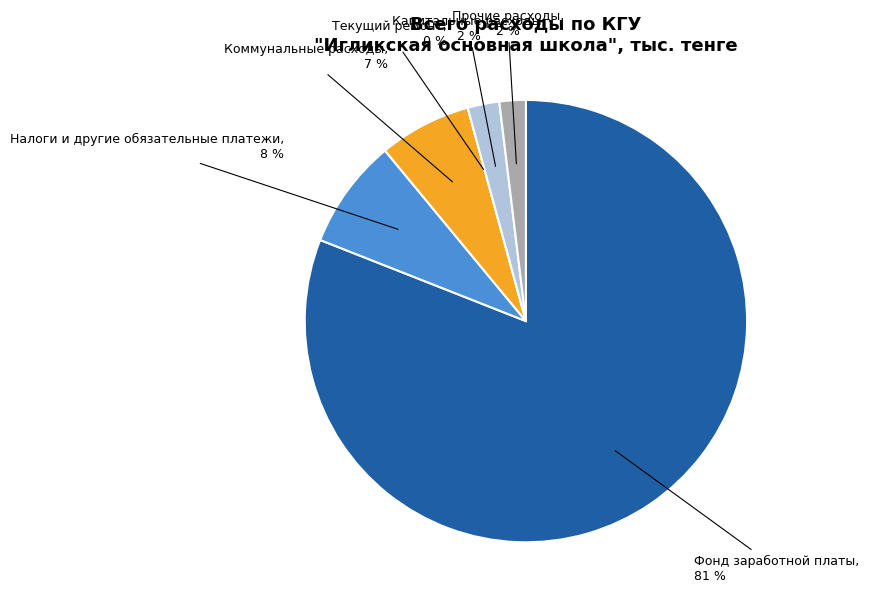

Rank the categories by value from lowest to highest.

Текущий ремонт, Прочие расходы, Капитальные расходы, Коммунальные расходы, Налоги и другие обязательные платежи, Фонд заработной платы